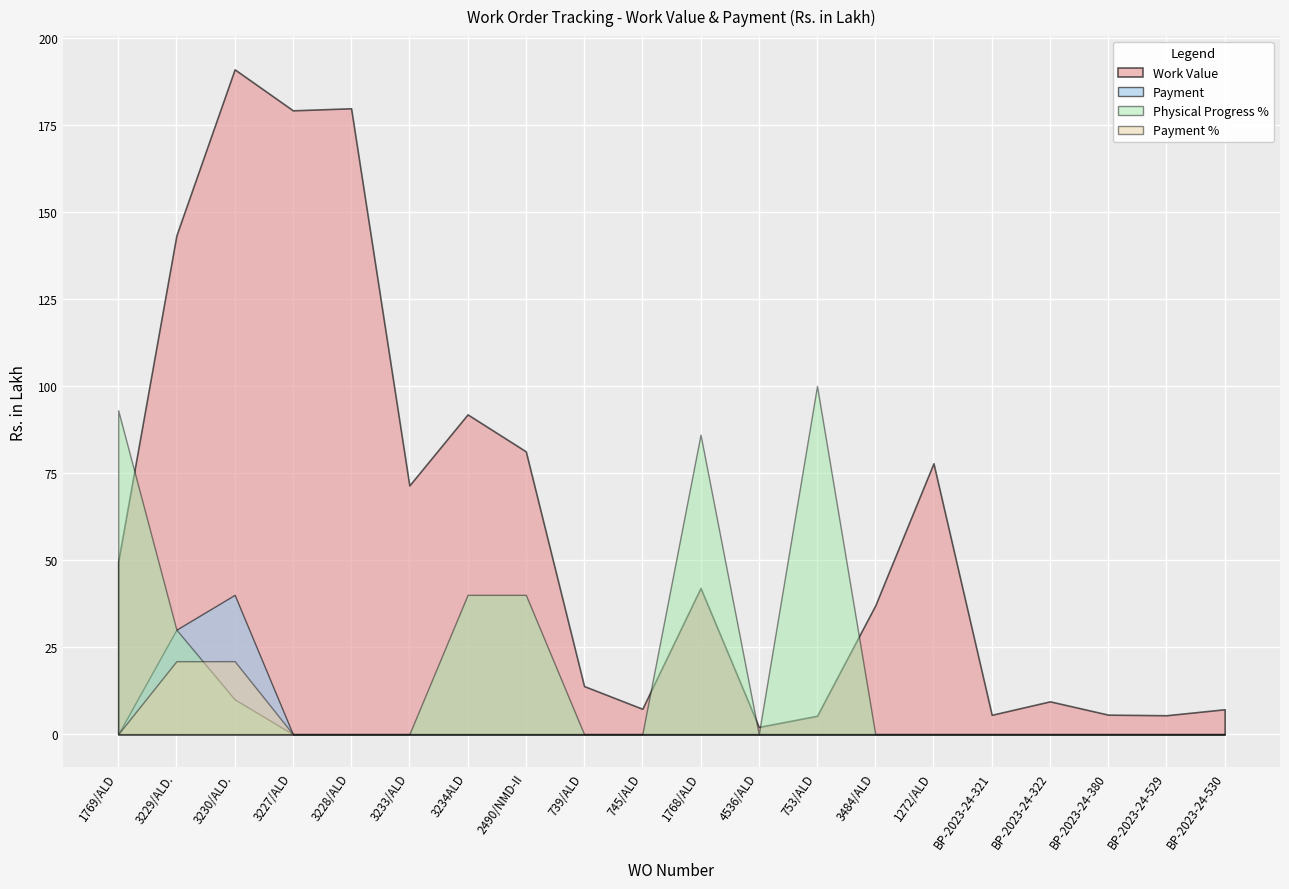

Reading right to left, what are all the values shown in this chart?

Work Value: 7.2	5.4	5.6	9.4	5.6	77.8	37.0	5.3	2.1	42.0	7.3	13.8	81.2	91.8	71.4	179.7	179.1	190.9	143.2	49.5
Payment: 0.0	0.0	0.0	0.0	0.0	0.0	0.0	0.0	0.0	0.0	0.0	0.0	0.0	0.0	0.0	0.0	0.0	40.0	30.0	0.0
Payment %: 0.0	0.0	0.0	0.0	0.0	0.0	0.0	0.0	0.0	0.0	0.0	0.0	0.0	0.0	0.0	0.0	0.0	21.0	20.9	0.0
Physical Progress %: 0.0	0.0	0.0	0.0	0.0	0.0	0.0	100.0	0.0	86.0	0.0	0.0	40.0	40.0	0.0	0.0	0.0	10.0	30.0	93.0